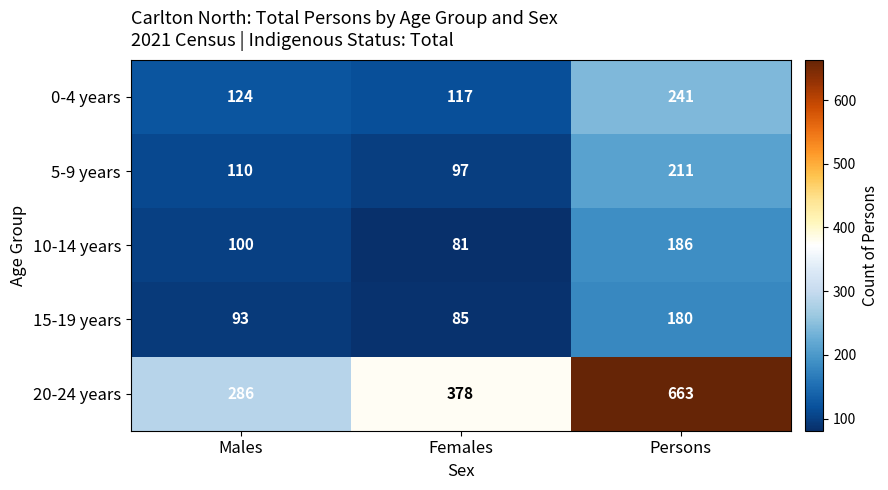

How many distinct data groups are displayed?

5